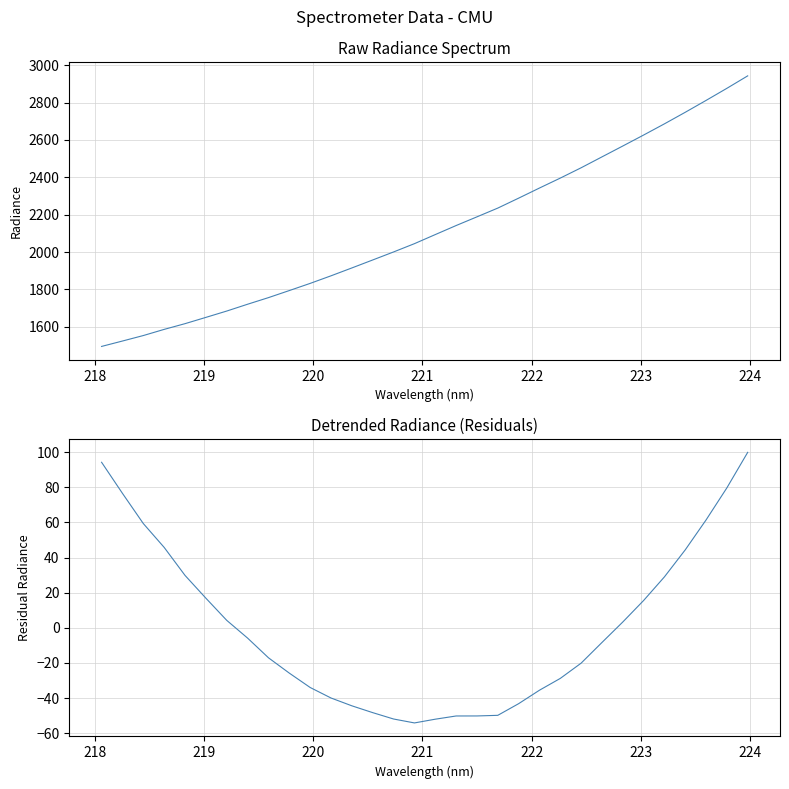

What is the maximum value for Radiance Spectrum?

2942.7